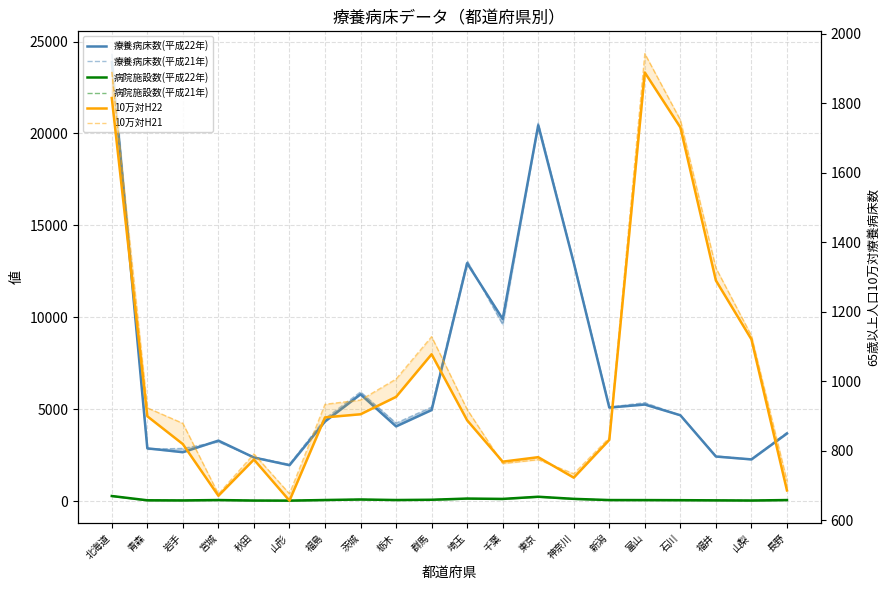

Which series has the largest total across all categories?

療養病床数(平成21年)